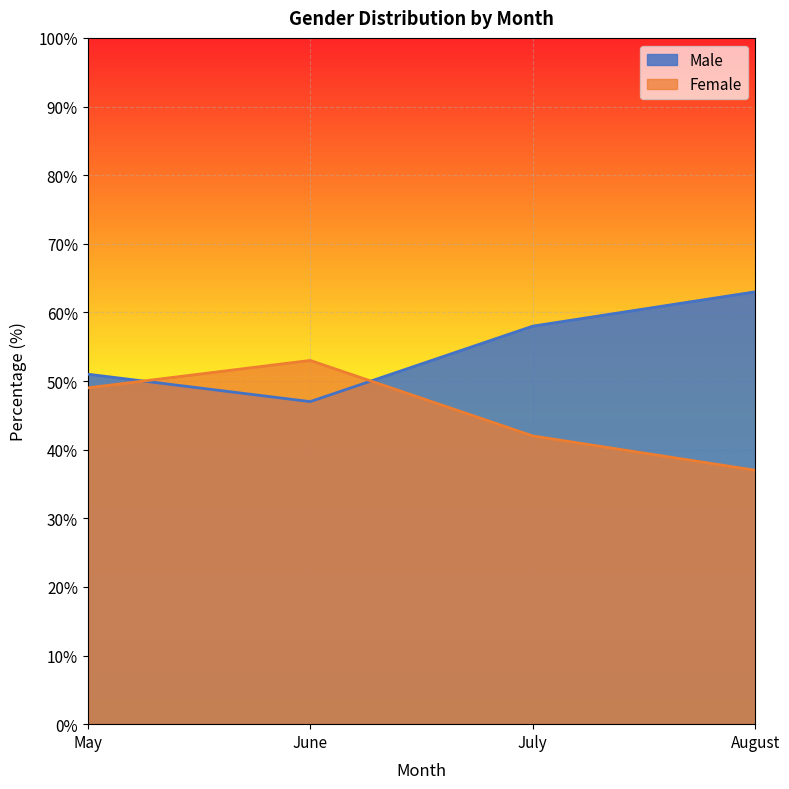

Is the value of Male at May greater than the value of Female at July?

Yes